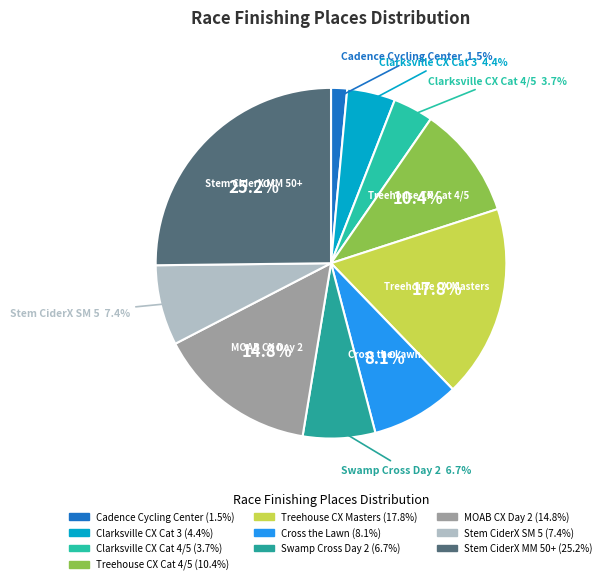

What is the total percentage of Clarksville CX Cat 4/5 and Treehouse CX Cat 4/5?

14.1%